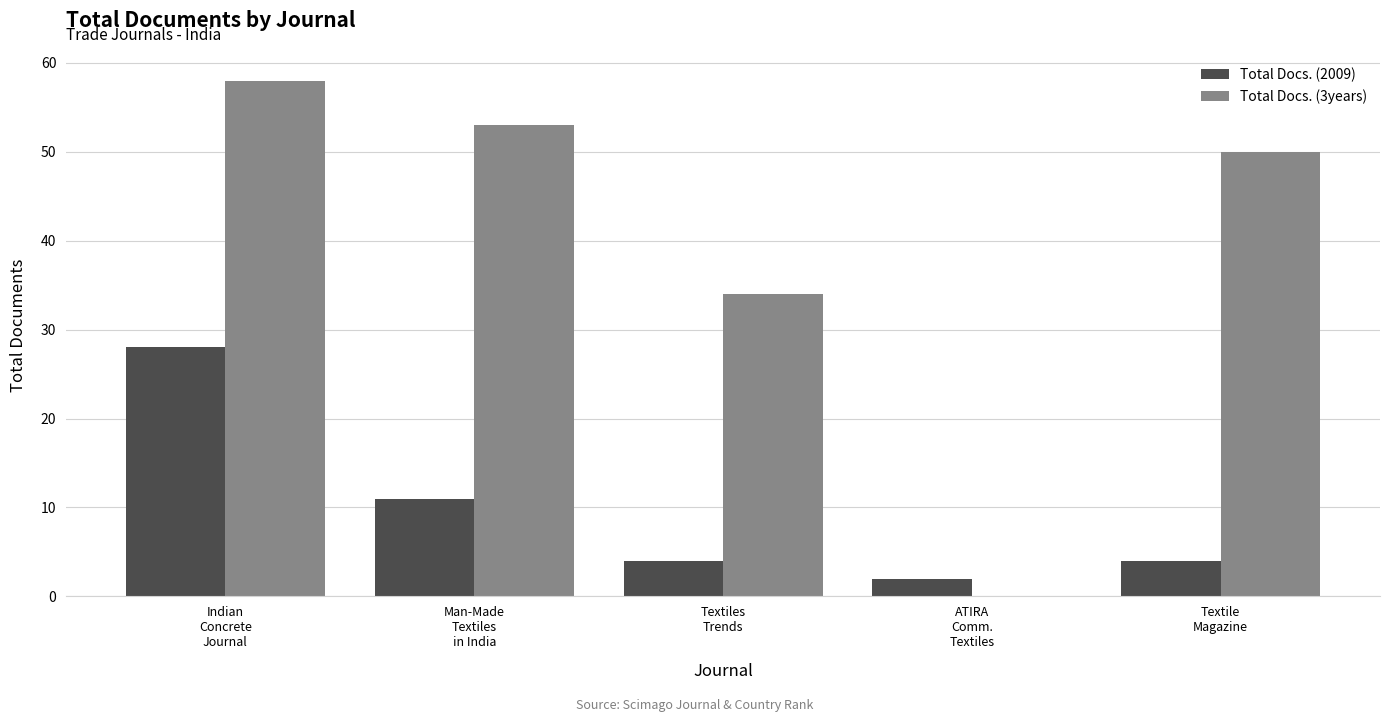

How many categories are shown in the chart?

5